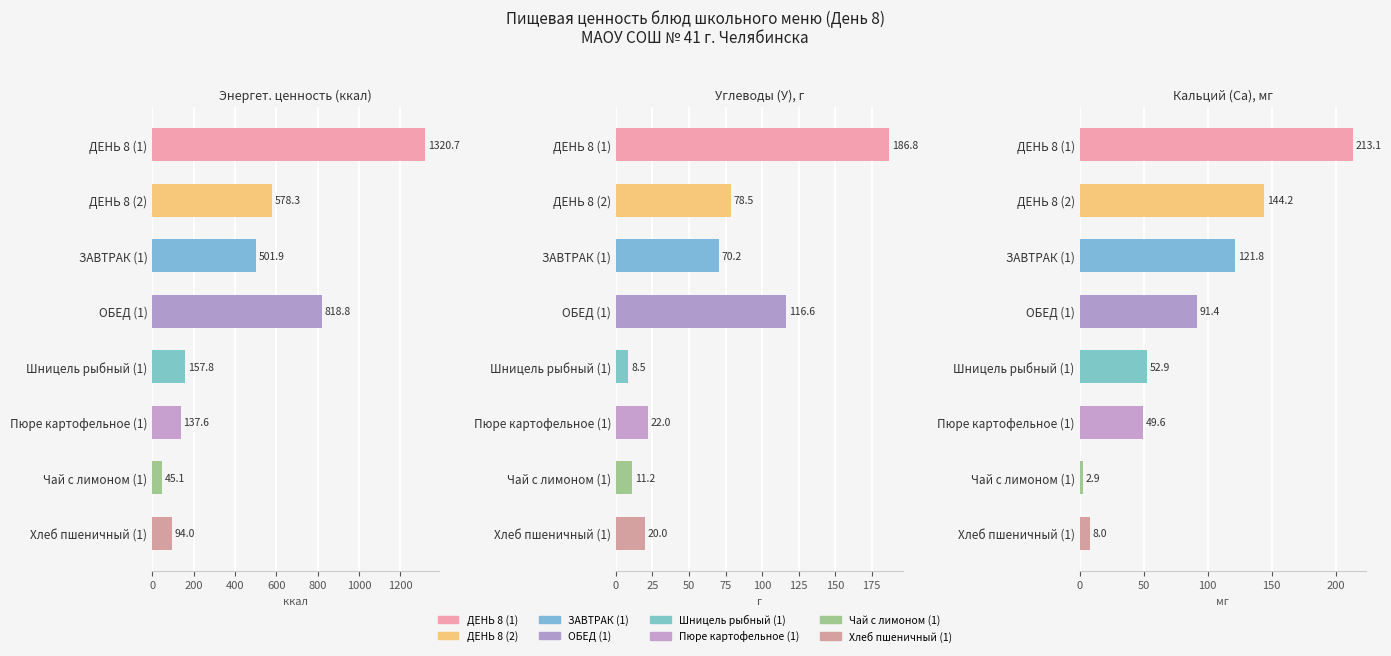

How many bars are there in each group?

3